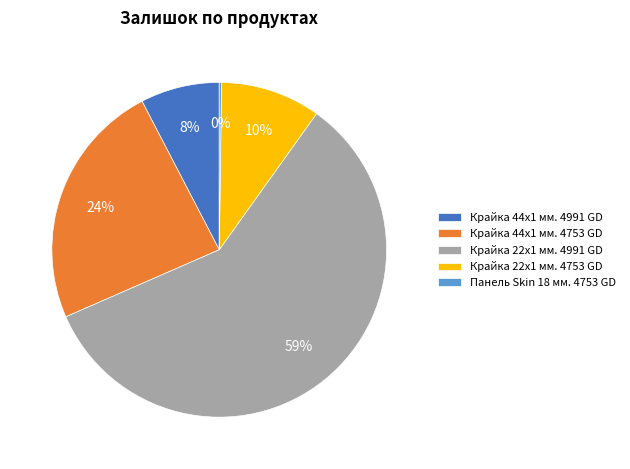

Is the sum of Крайка 44x1 мм. 4753 GD and Крайка 44x1 мм. 4991 GD greater than half?

No